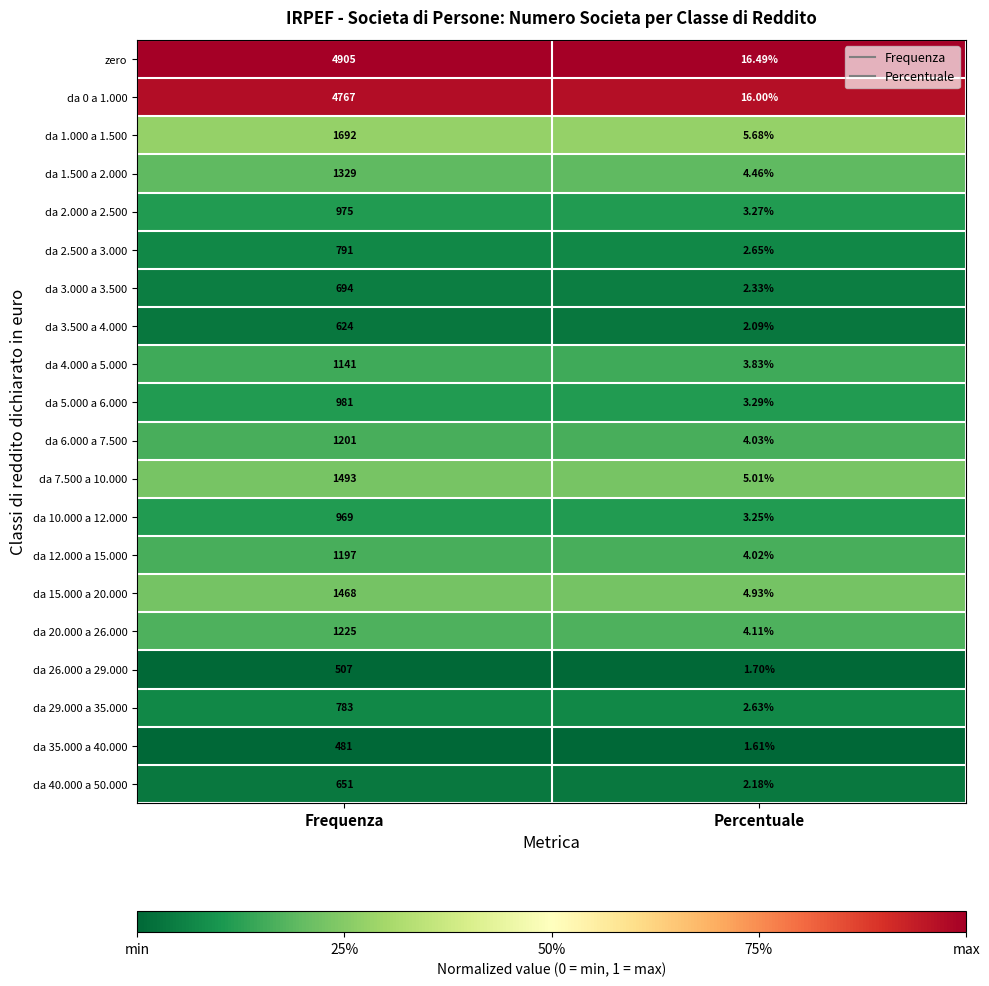

Which series has the largest total across all categories?

zero